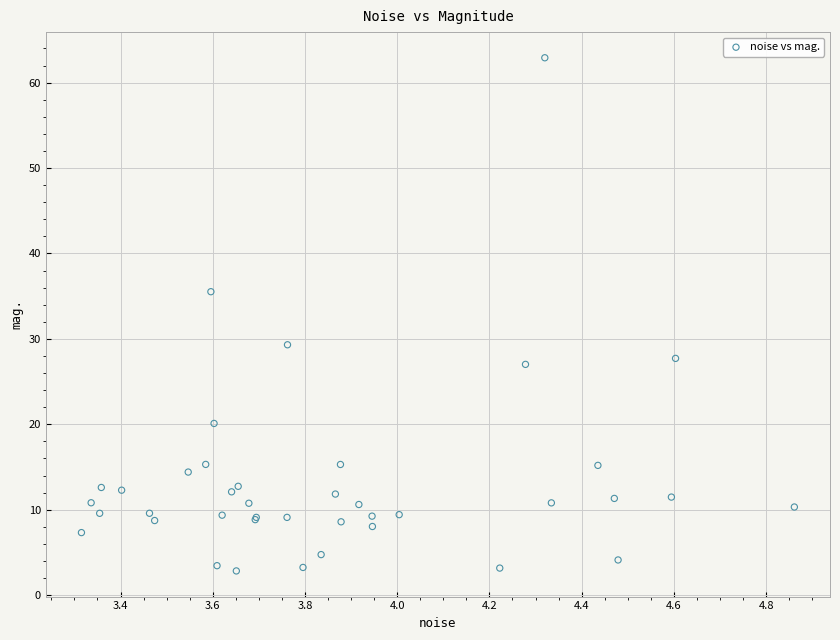

What Y value in the scatter plot is closest to 32?

29.3